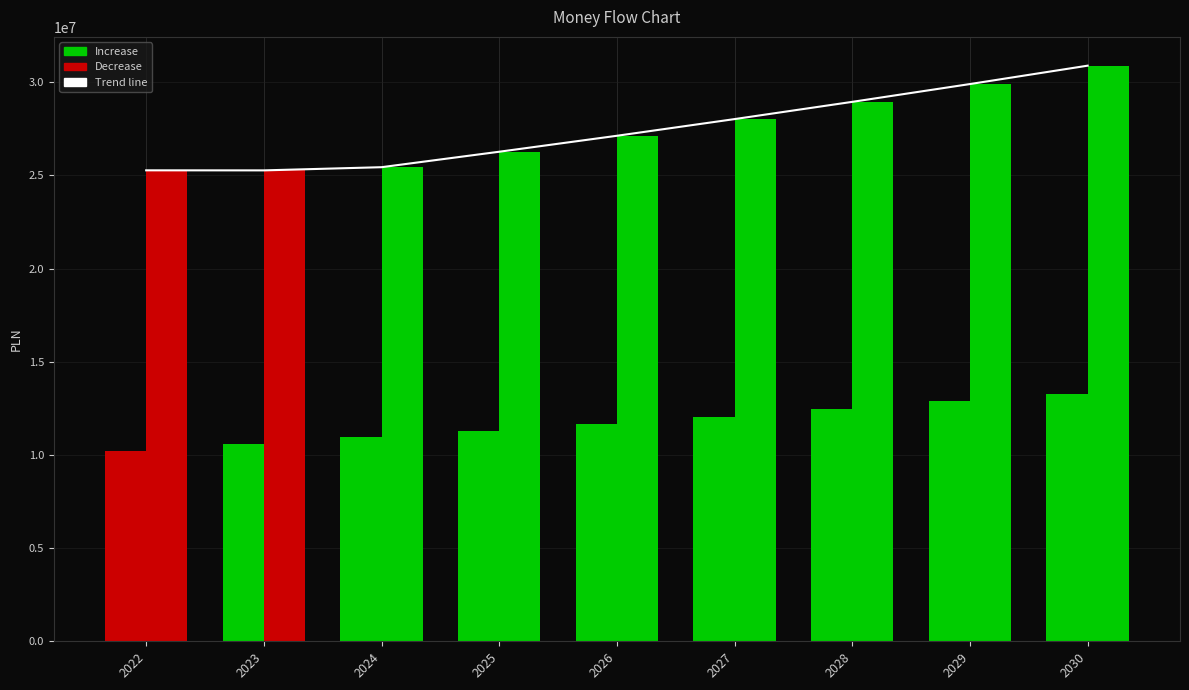

How many categories are shown in the chart?

9